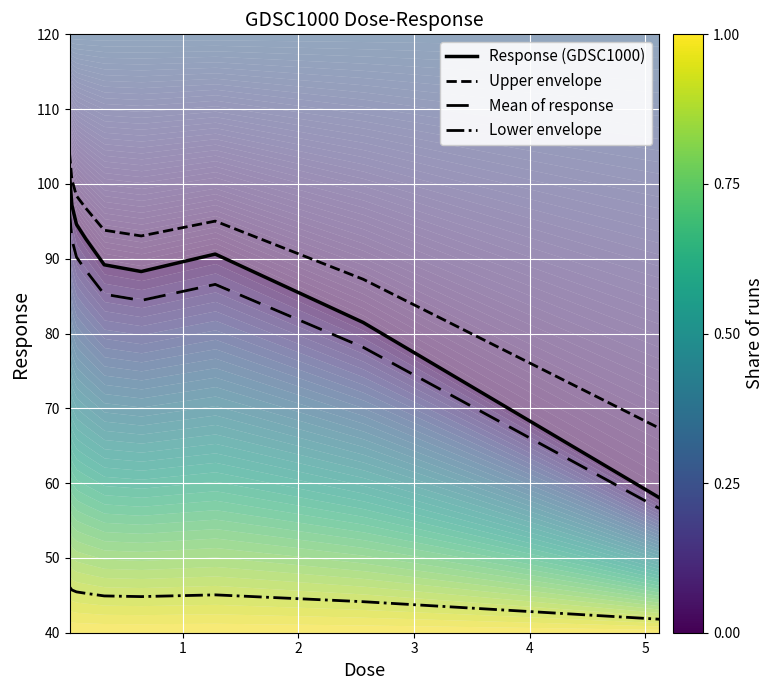

What is the difference between the maximum and minimum values in the Response (GDSC1000) series?

43.2